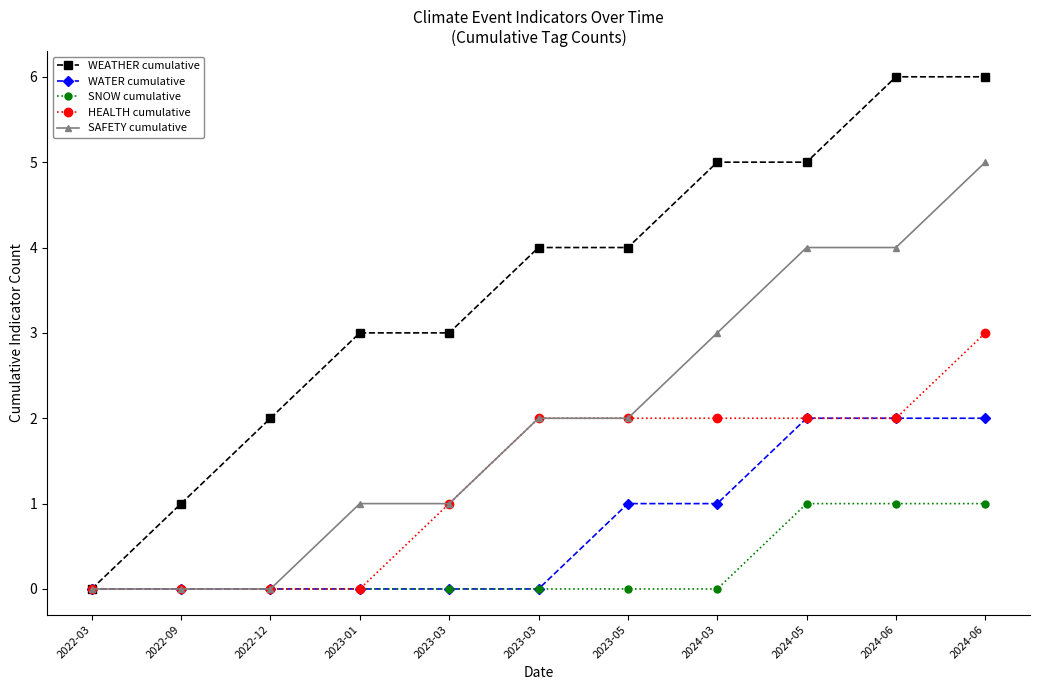

What is the total value across all series at 2024-05?

14